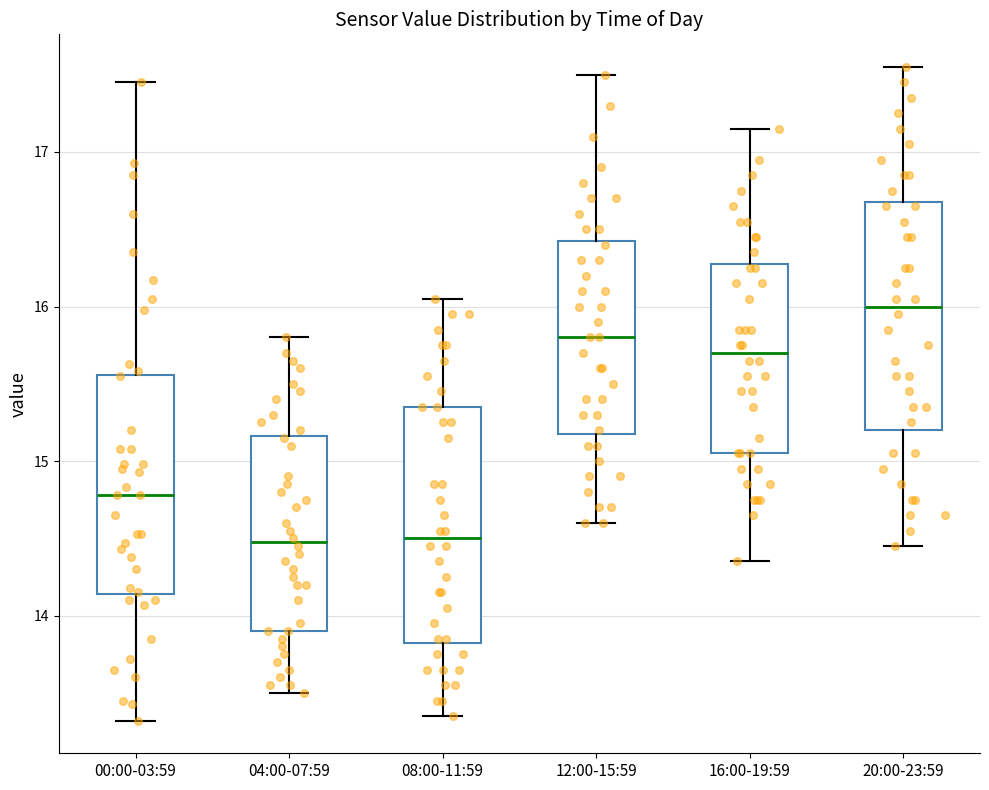

Reading left to right, read every box against the y-axis: the position of its median line, the range the box covers, and the ends of its whiskers. The values are not printed on the chart, so give them approximately, as read against the axis.

00:00-03:59: median 14.8, box 14.1 to 15.6, whiskers 13.3 to 17.5
04:00-07:59: median 14.5, box 13.9 to 15.2, whiskers 13.5 to 15.8
08:00-11:59: median 14.5, box 13.8 to 15.4, whiskers 13.4 to 16.1
12:00-15:59: median 15.8, box 15.2 to 16.4, whiskers 14.6 to 17.5
16:00-19:59: median 15.7, box 15.1 to 16.3, whiskers 14.4 to 17.2
20:00-23:59: median 16.0, box 15.2 to 16.7, whiskers 14.5 to 17.6